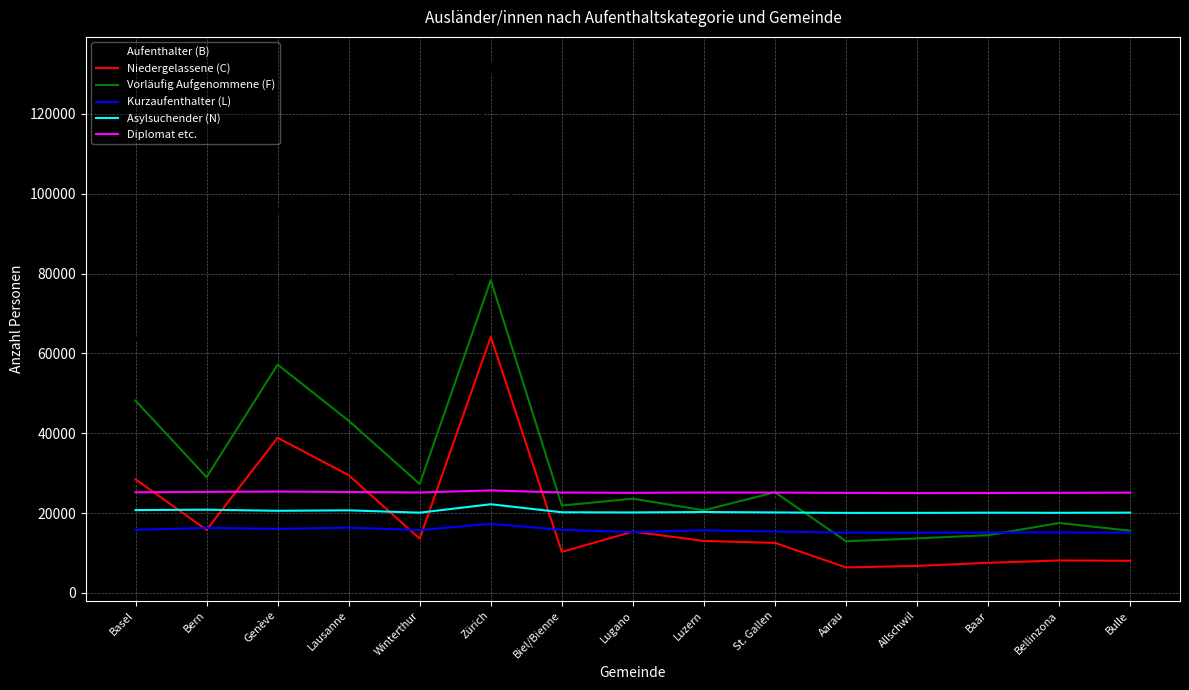

What is the total value across all series at Allschwil?

86081